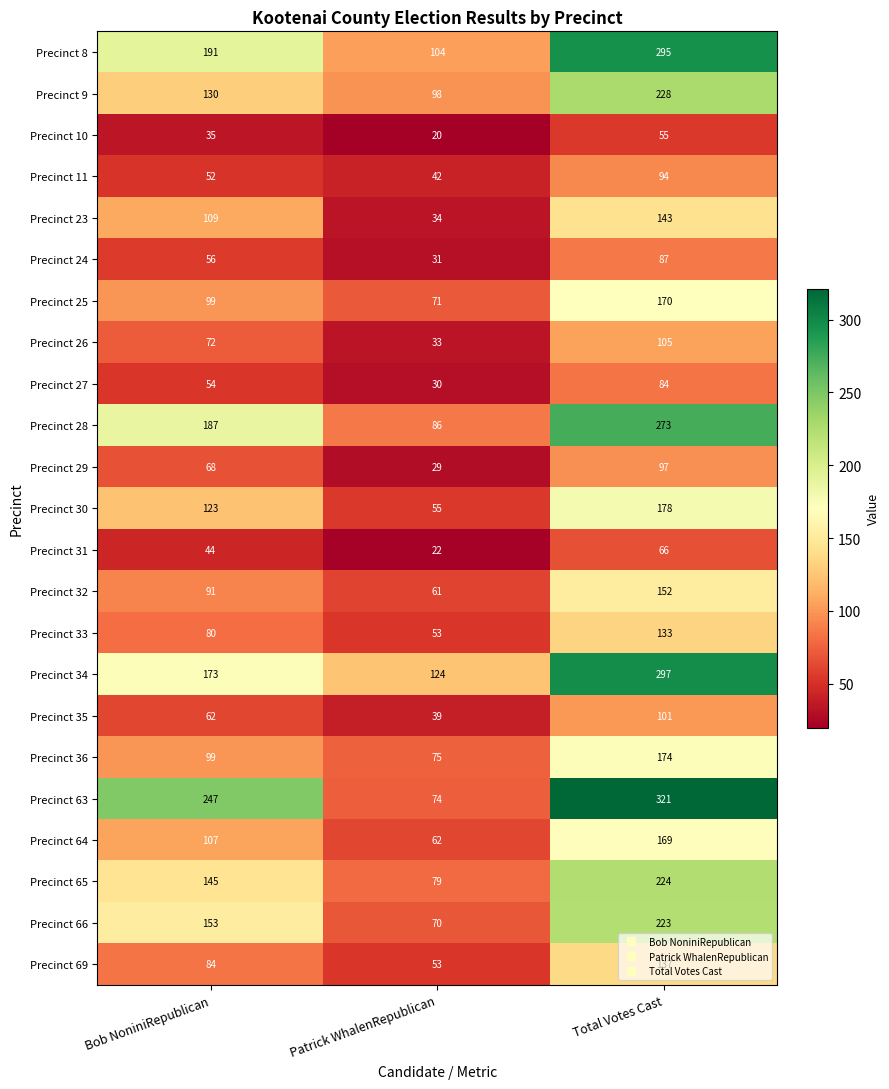

At how many categories does at least one series exceed 264?

1